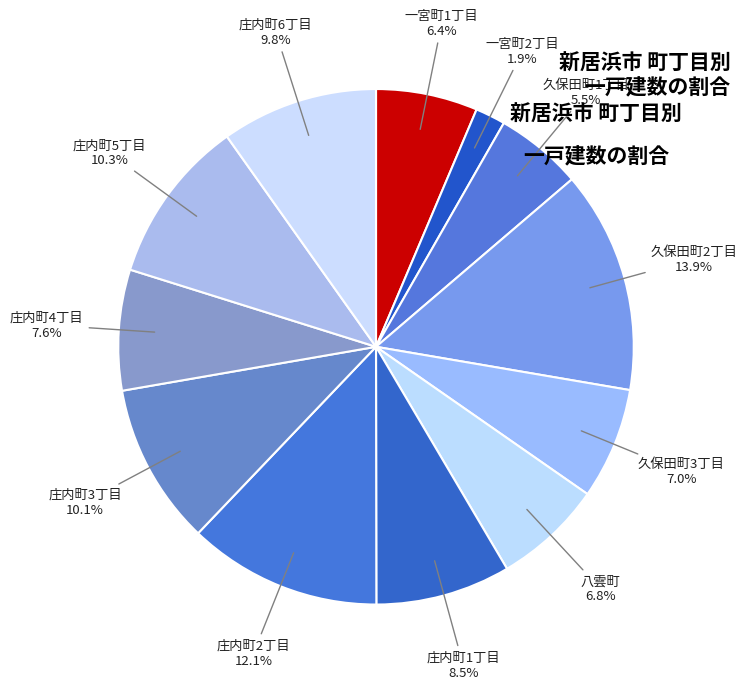

To the nearest percent, what percentage of the pie is 庄内町4丁目?

8%